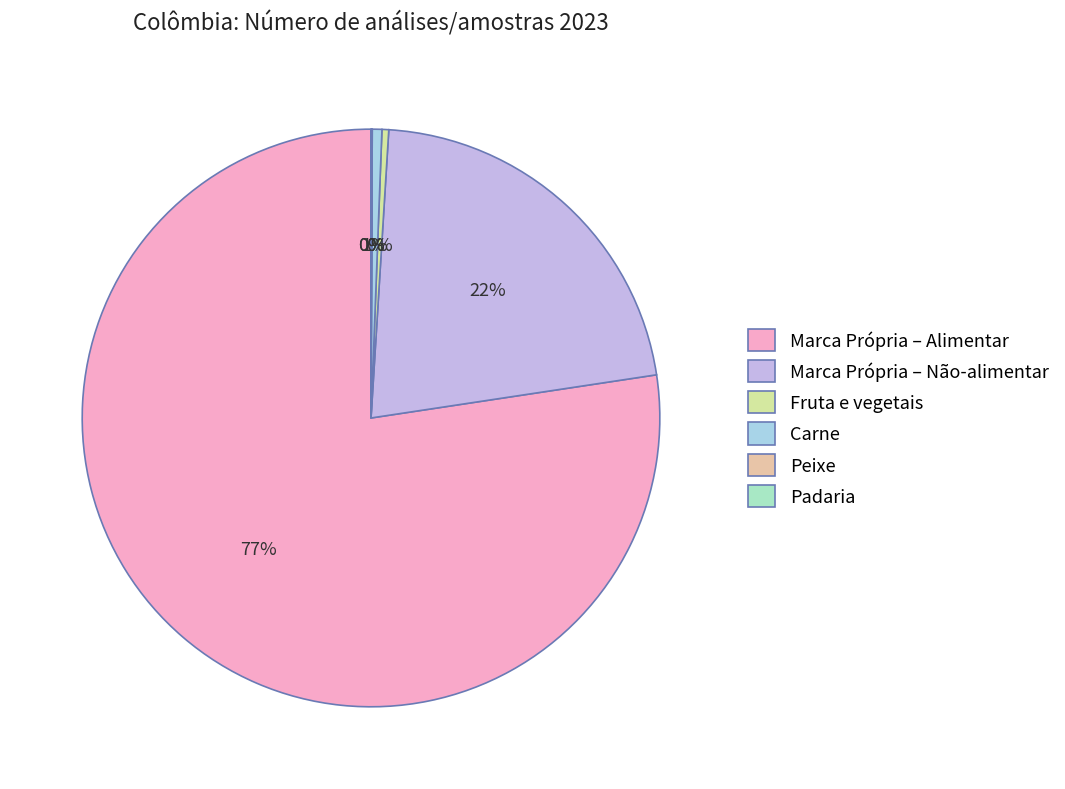

Which category accounts for the majority?

Marca Própria – Alimentar